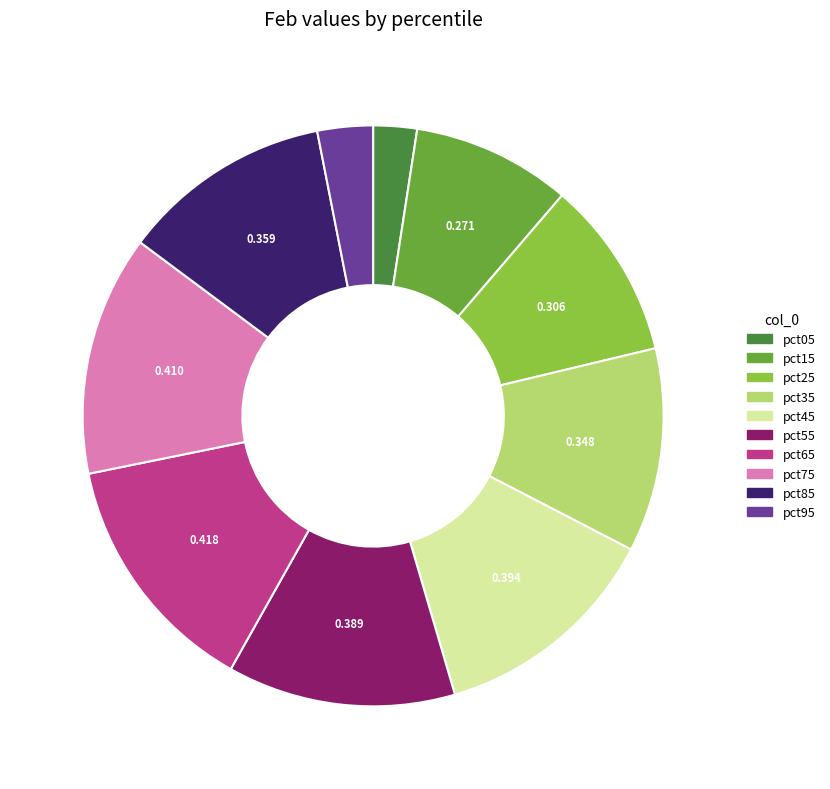

Is the sum of pct65 and pct05 greater than half?

No